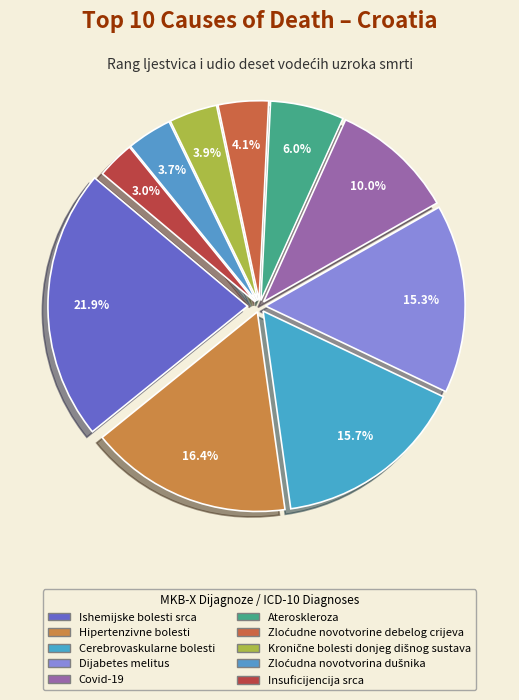

True or false: Kronične bolesti donjeg dišnog sustava accounts for 4% of the total.

True